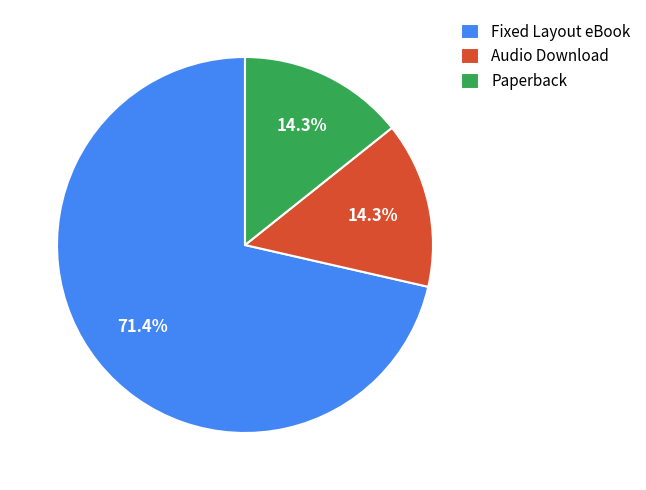

The Paperback slice represents 4% of the pie. True or false?

False